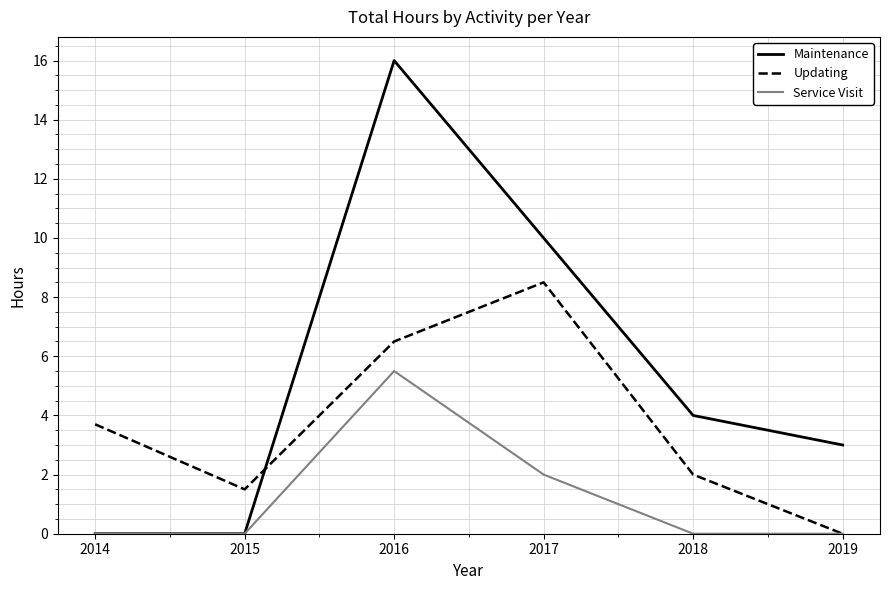

Reading left to right, list all the values displayed in this chart.

Maintenance: 0.0	0.0	16.0	10.0	4.0	3.0
Updating: 3.7	1.5	6.5	8.5	2.0	0.0
Service Visit: 0.0	0.0	5.5	2.0	0.0	0.0